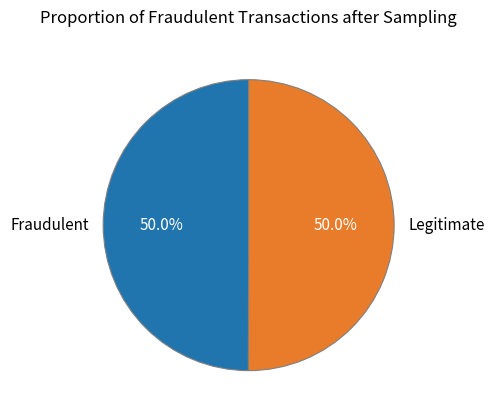

Combined, do Legitimate and Fraudulent account for over 50%?

Yes